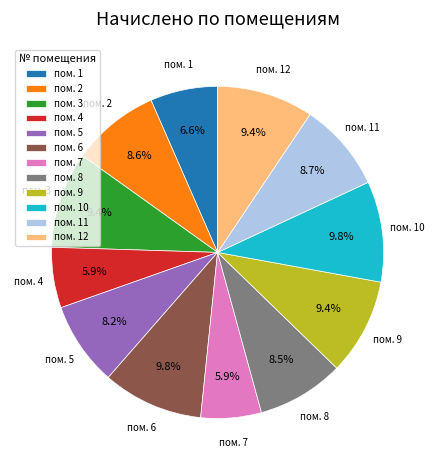

Does any single category account for the majority?

No